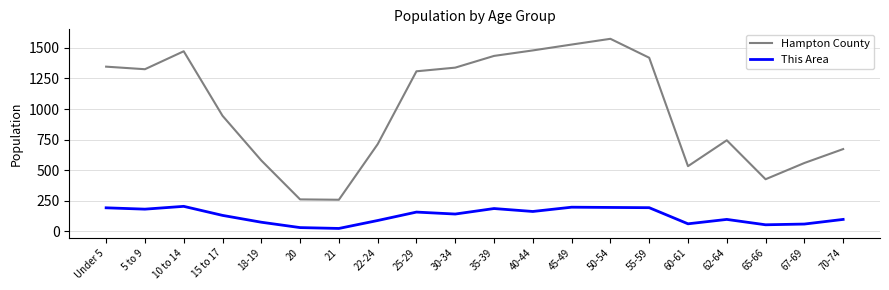

How many categories are shown in the chart?

20